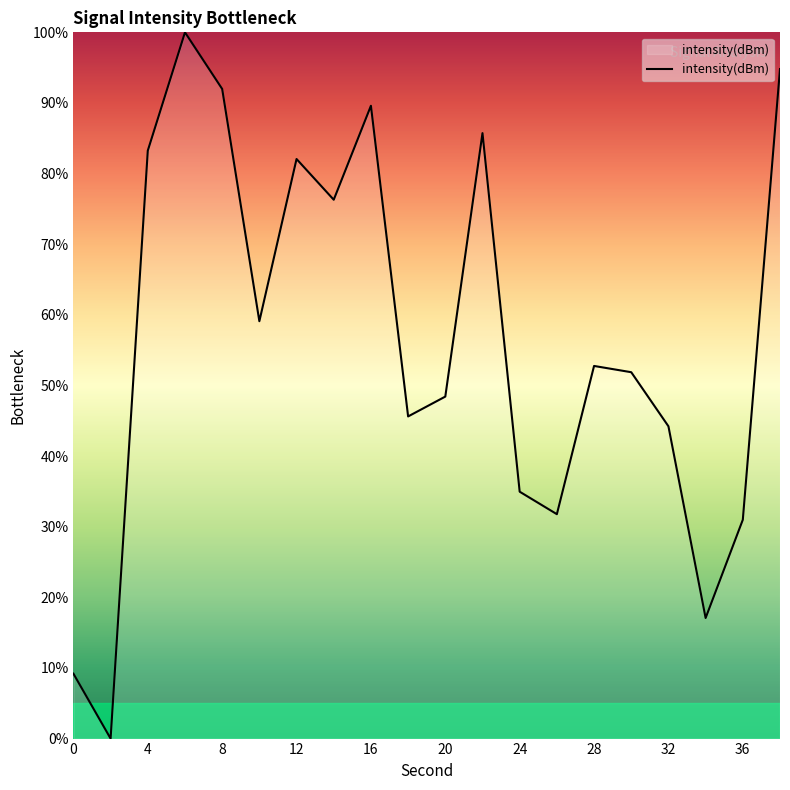

What is the difference between the maximum and minimum values?

100.0